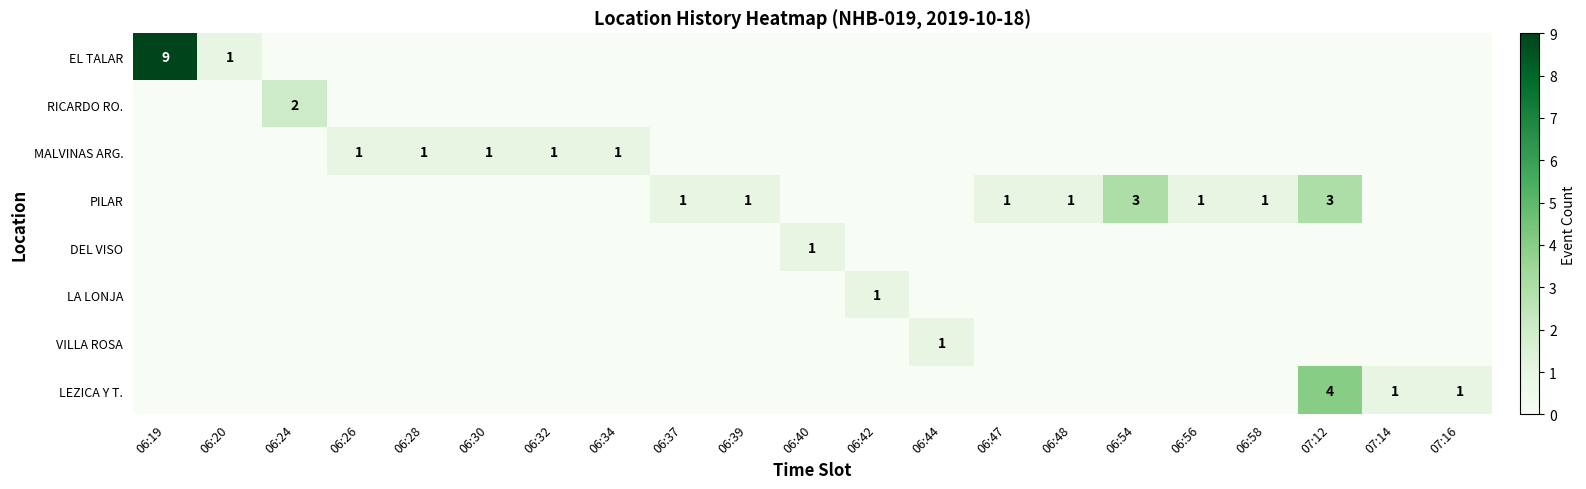

True or false: RICARDO RO. has a value of 1 at 06:24.

False